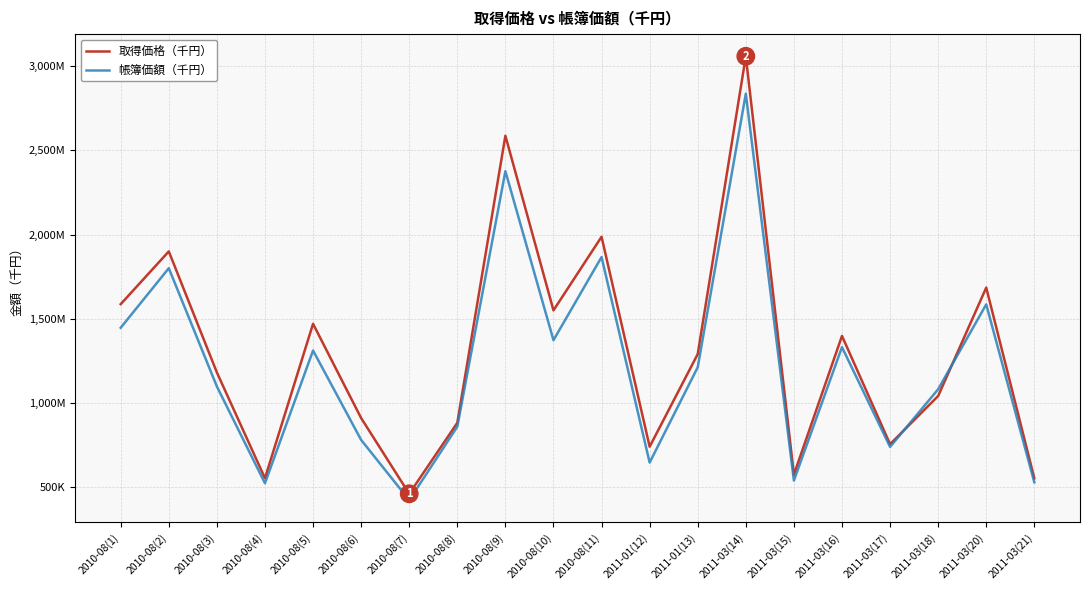

The value of 帳簿価額（千円） at 2010-08(11) is 986935. True or false?

False